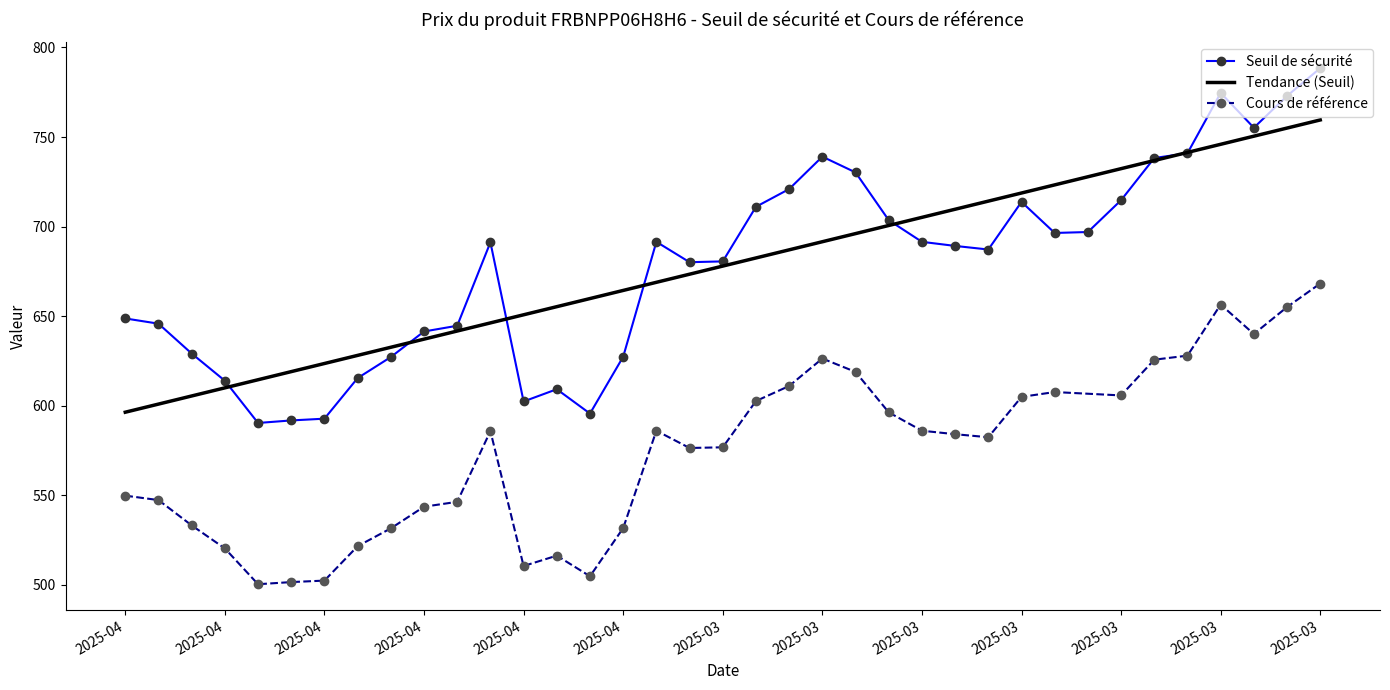

The chart shows a value of 697.0 at 2025-03-13. True or false?

True